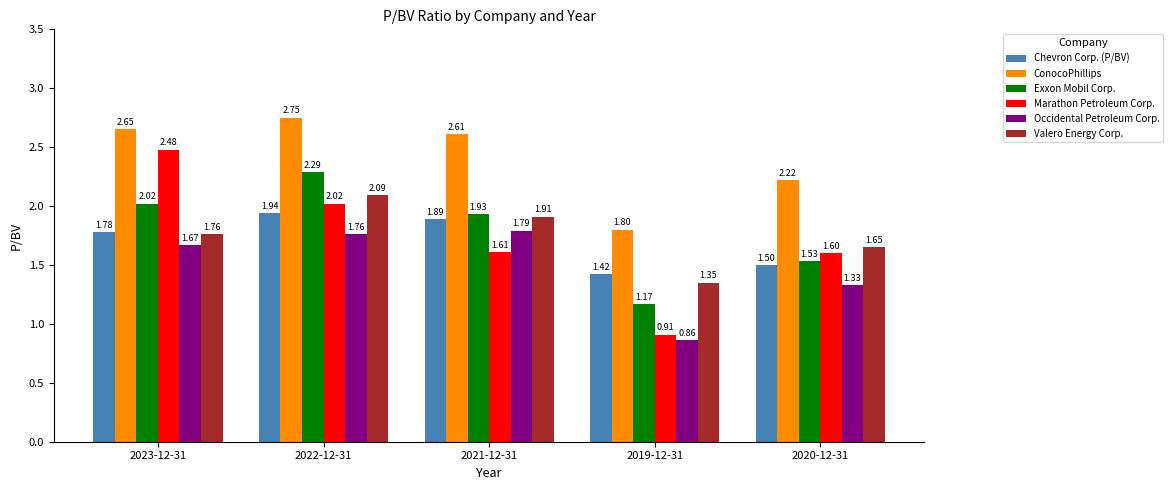

List the series in order of their peak value, highest first.

ConocoPhillips, Marathon Petroleum Corp., Exxon Mobil Corp., Valero Energy Corp., Chevron Corp. (P/BV), Occidental Petroleum Corp.